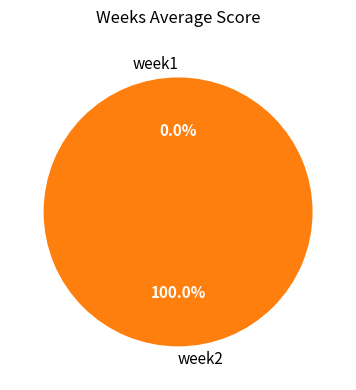

Is week2 the majority of the pie?

Yes